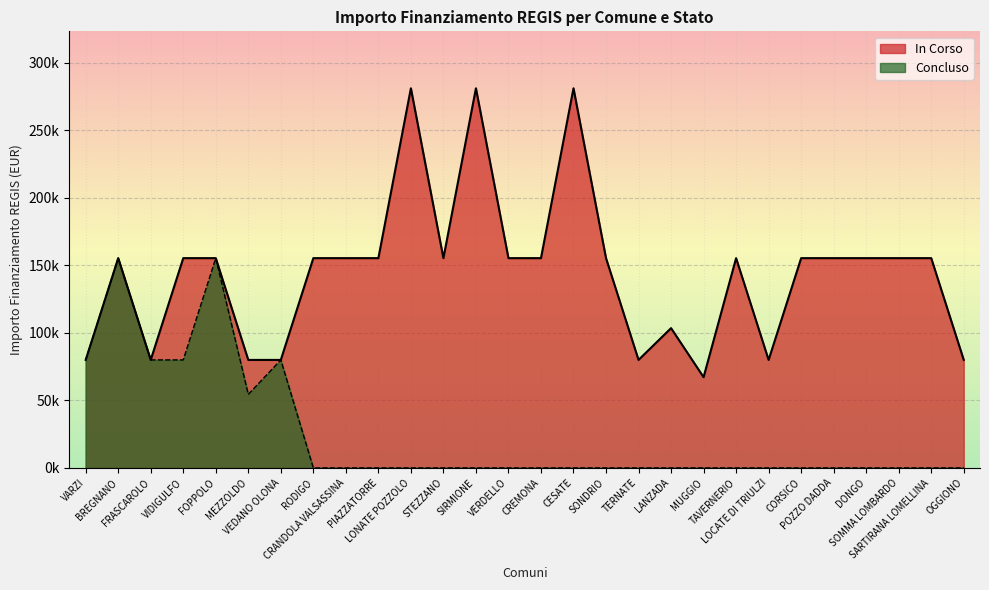

Reading left to right, transcribe all the data shown in this chart.

79922	155234	79922	155234	155234	79922	79922	155234	155234	155234	280932	155234	280932	155234	155234	280932	155234	79922	103444	67167	155234	79922	155234	155234	155234	155234	155234	79922